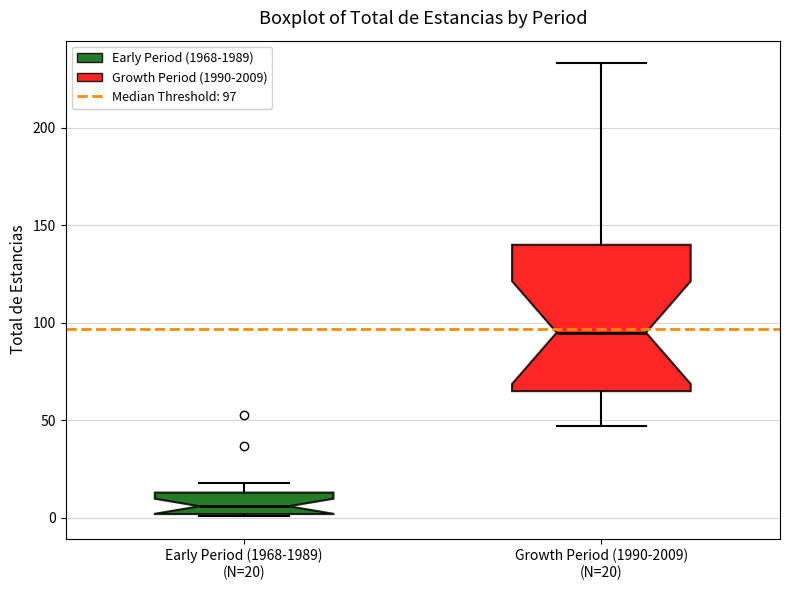

Reading left to right, read every box against the y-axis: the position of its median line, the range the box covers, and the ends of its whiskers. The values are not printed on the chart, so give them approximately, as read against the axis.

Early Period (1968-1989) (N=20): median 5, box 0 to 15, whiskers 0 to 20
Growth Period (1990-2009) (N=20): median 95, box 65 to 140, whiskers 45 to 235